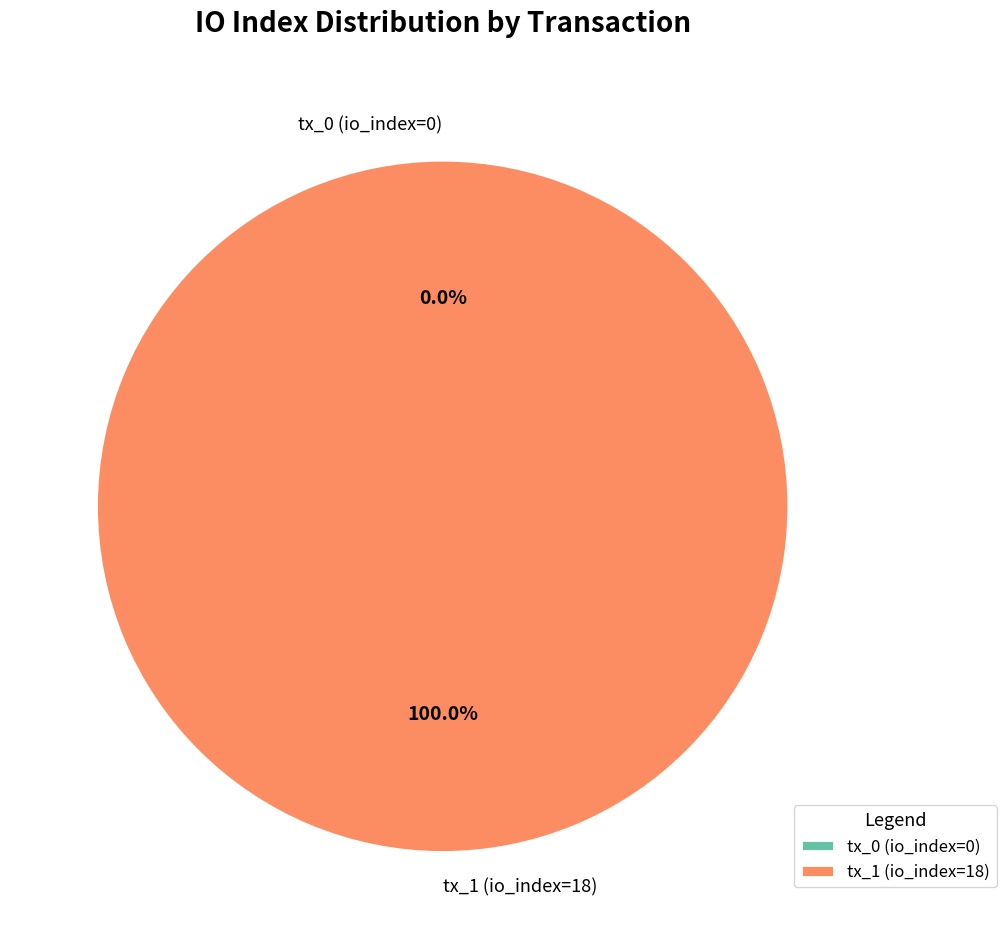

Between tx_1 (io_index=18) and tx_0 (io_index=0), which is larger?

tx_1 (io_index=18)